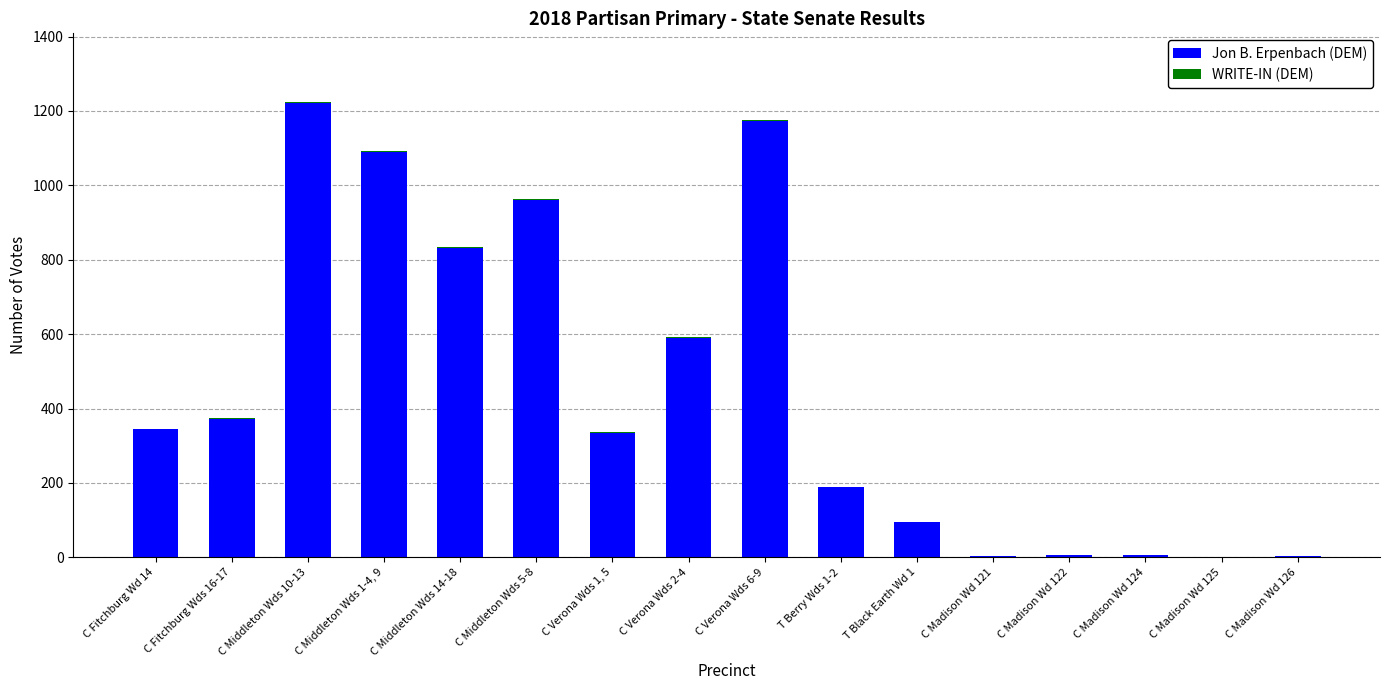

Which category has the highest value in the Jon B. Erpenbach (DEM) series?

C Middleton Wds 10-13